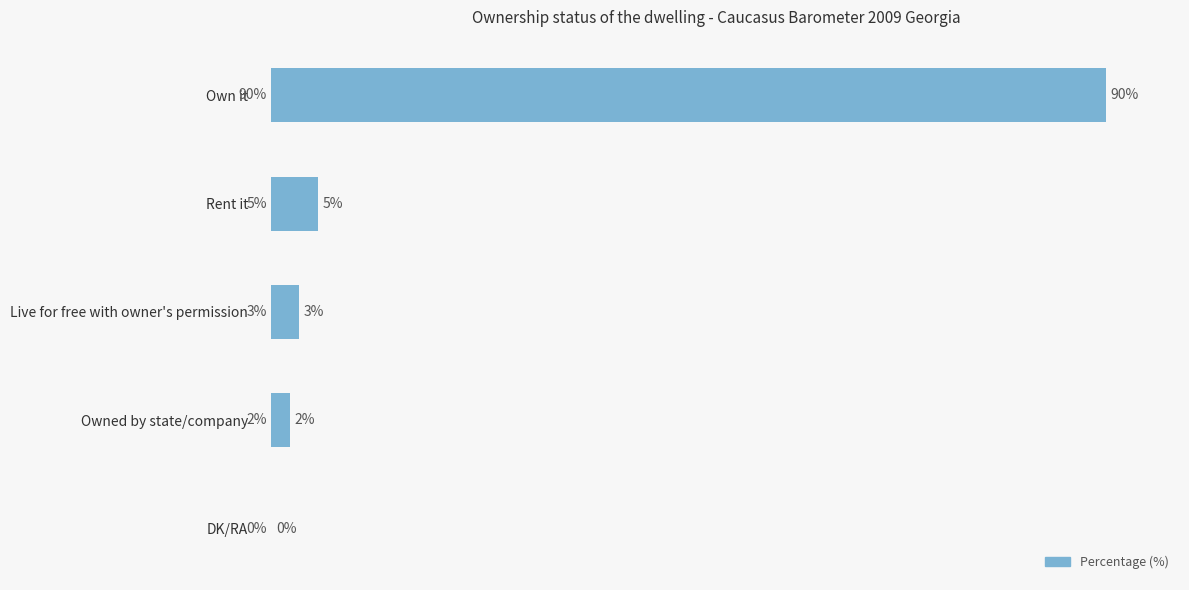

At which label is the value closest to 45?

Rent it